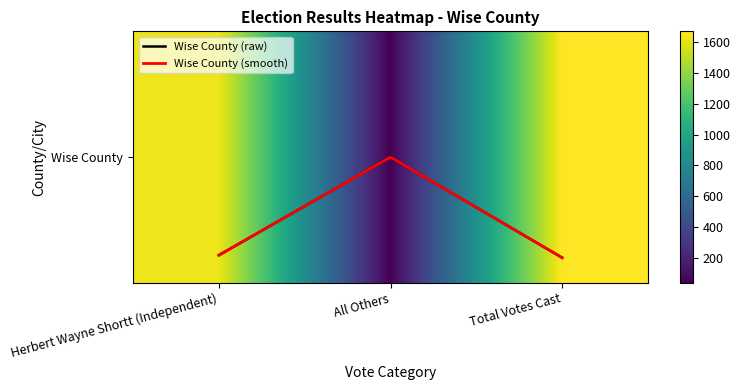

At which category does the chart reach its minimum across all series?

All Others